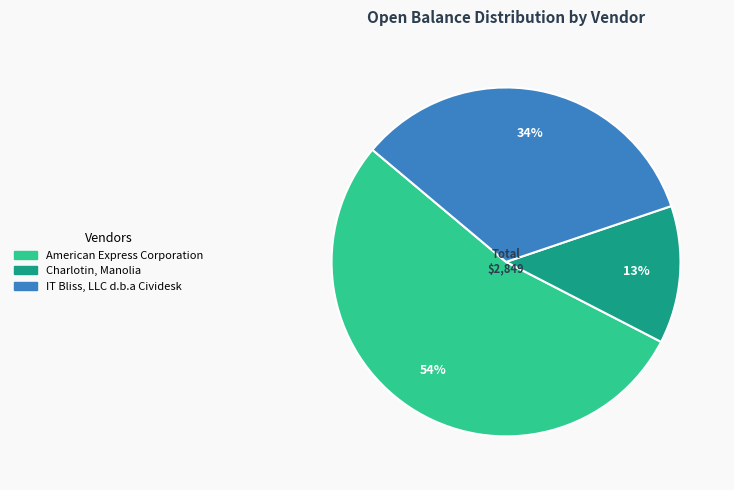

Is the sum of IT Bliss, LLC d.b.a Cividesk and Charlotin, Manolia greater than half?

No